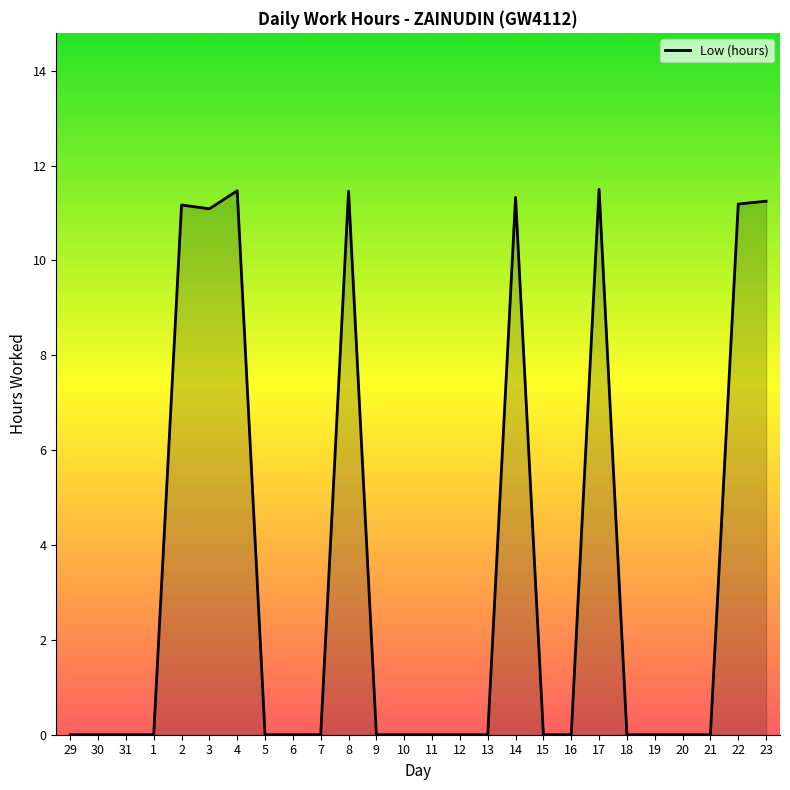

The value at 21 is 0.0. True or false?

True